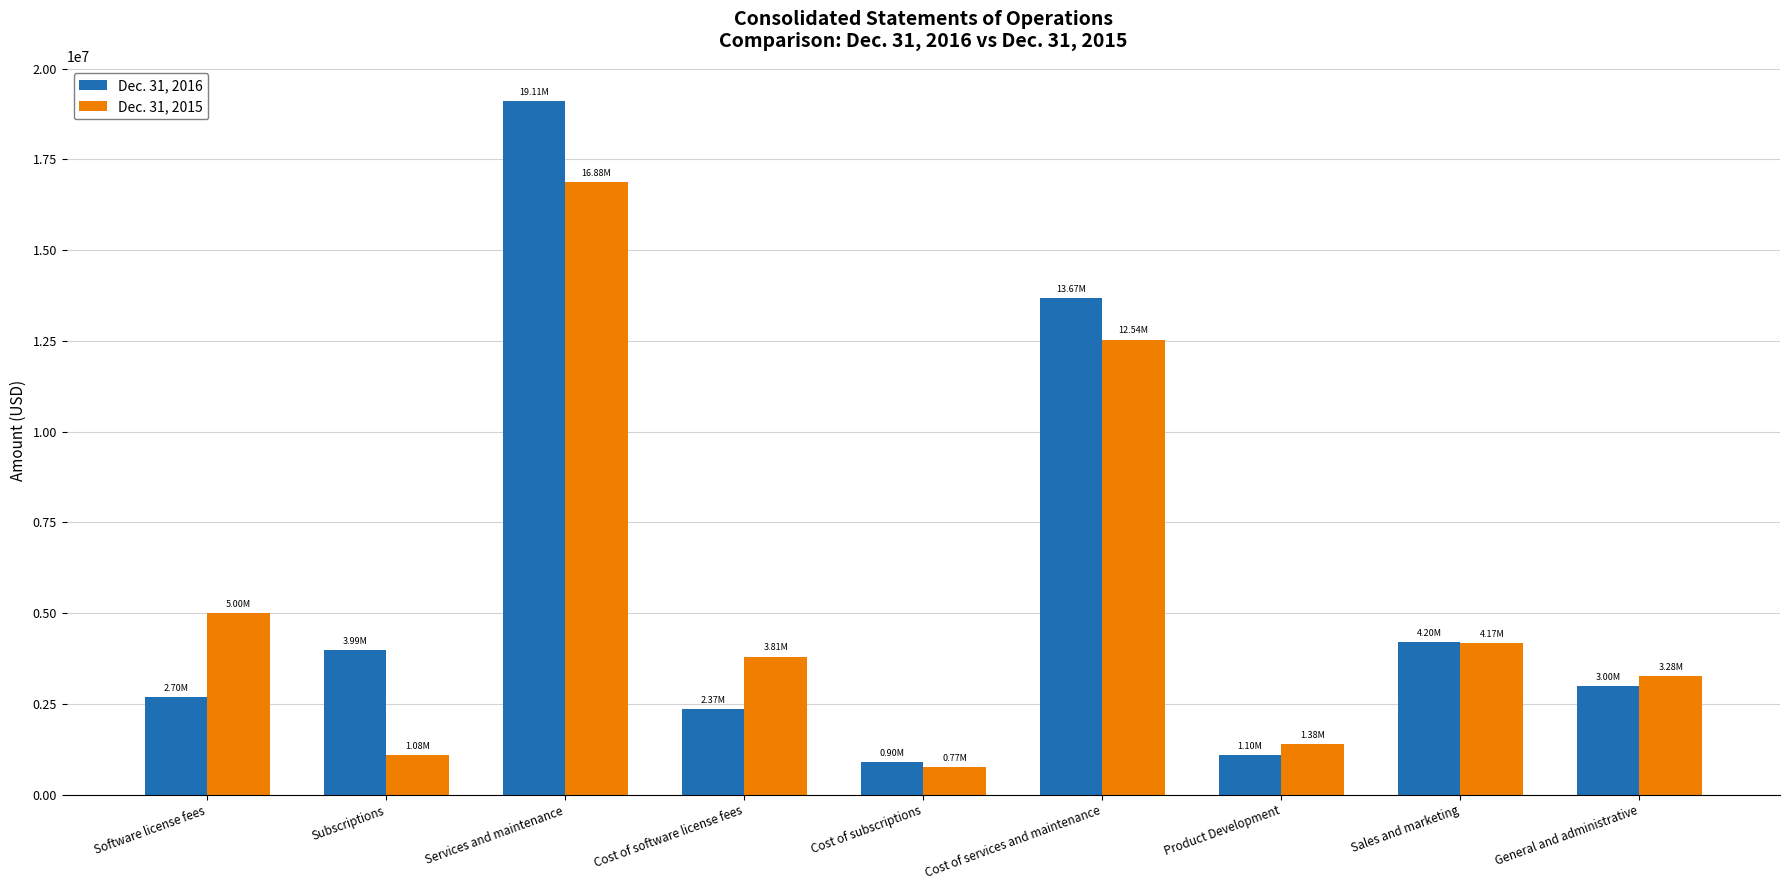

What is the greatest value displayed?

19108000